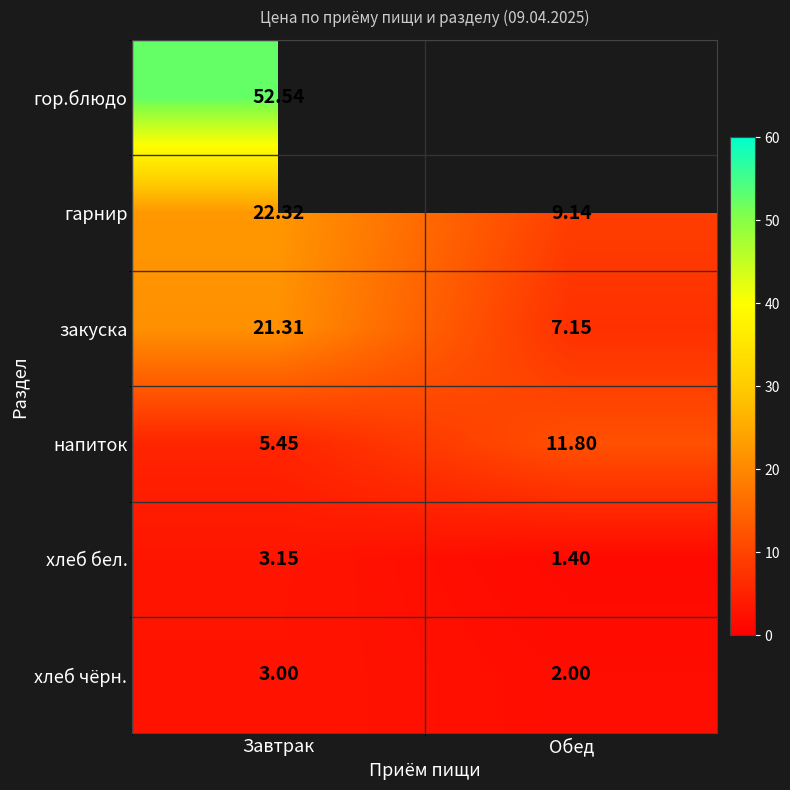

What is the smallest value displayed?

1.4